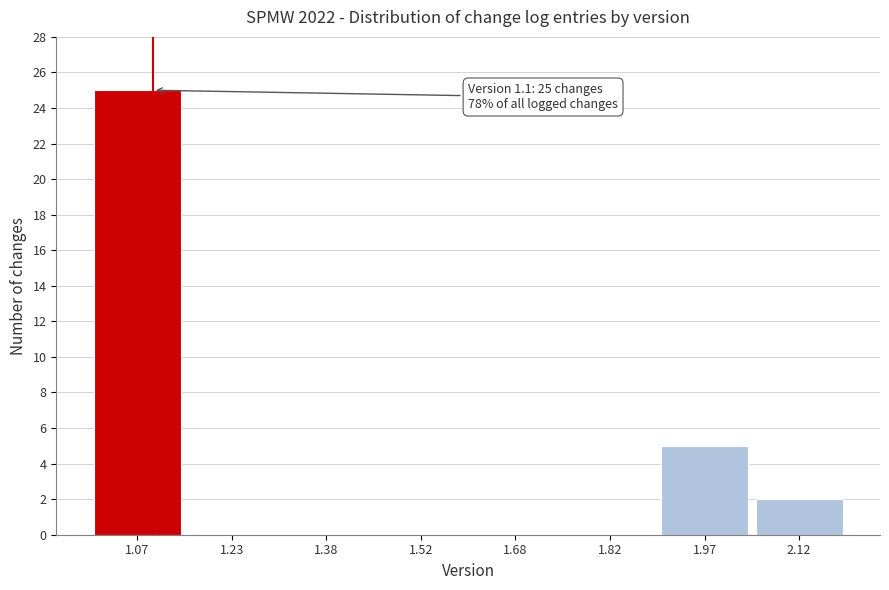

Which range on the x-axis has the tallest bar?

1.00 to 1.15